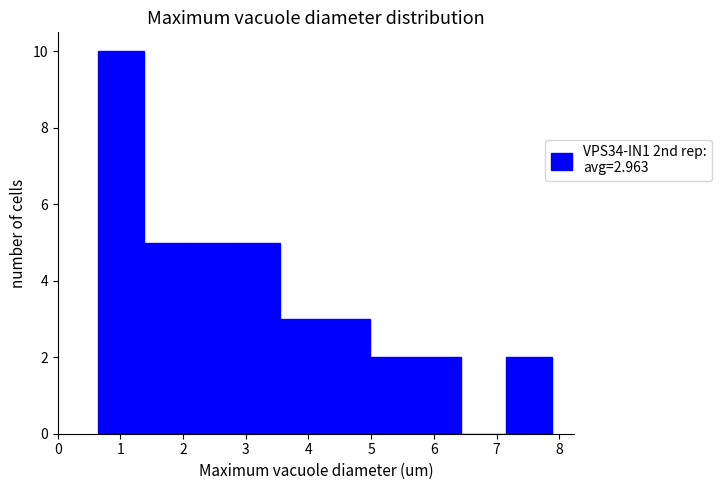

Over which range of the x-axis is the bar tallest?

0.6 to 1.4